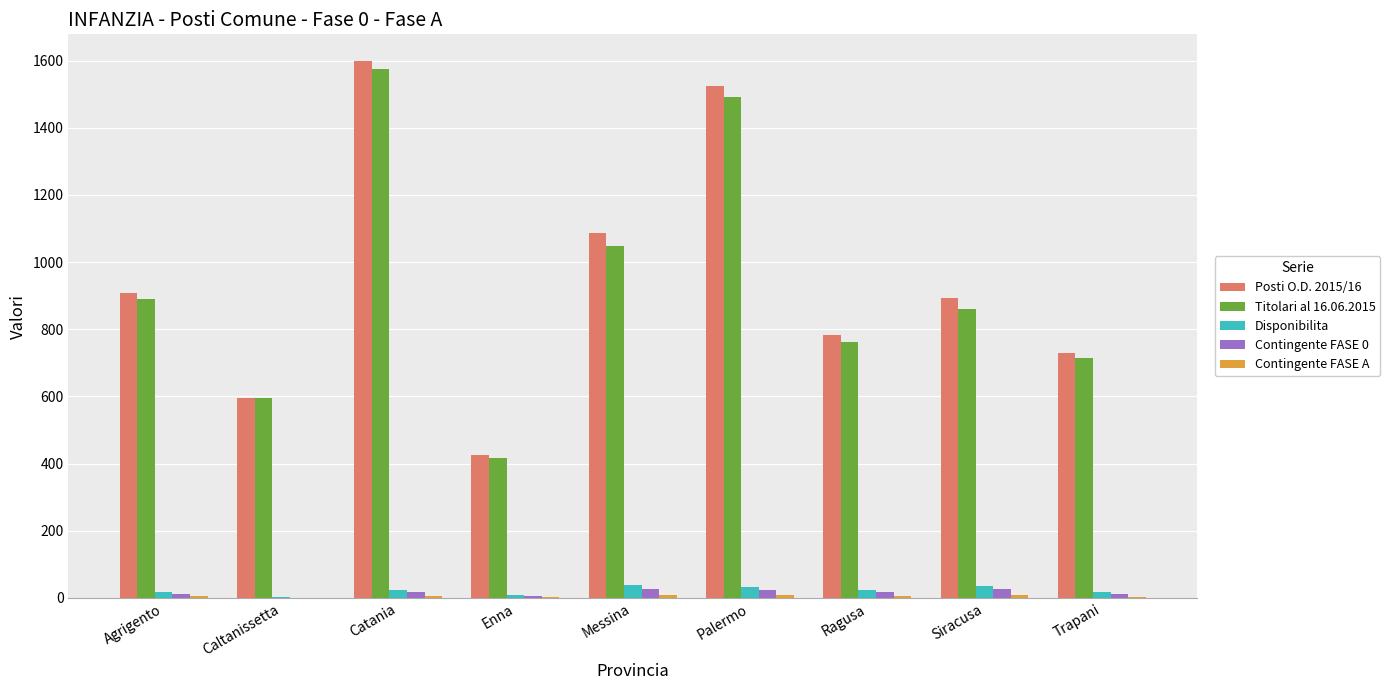

The Titolari al 16.06.2015 series shows 417 at Siracusa. True or false?

False